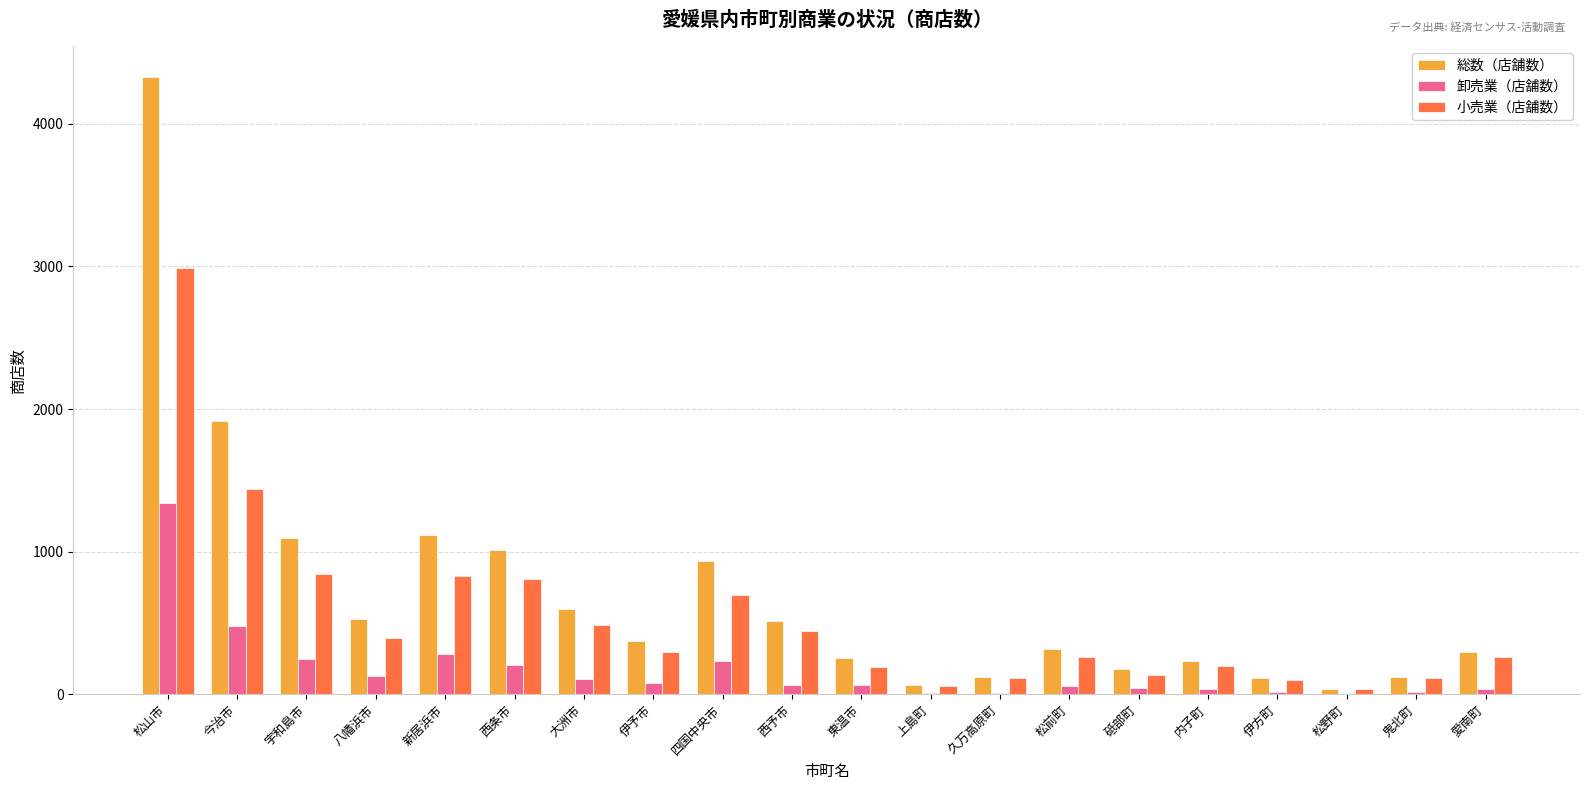

Which series changed the most between 大洲市 and 伊方町?

総数（店舗数）